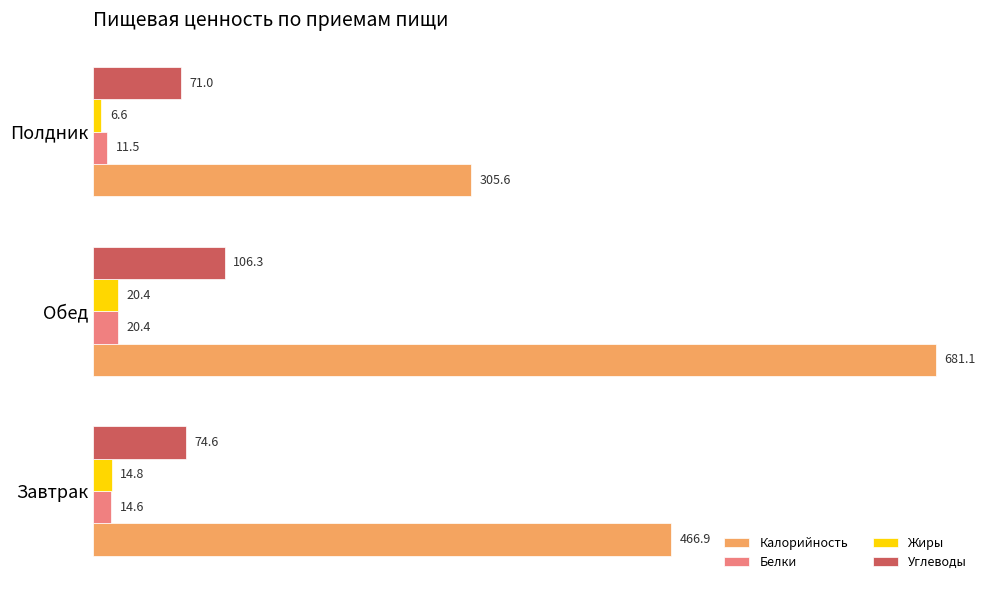

What is the average value of the Жиры series?

13.9